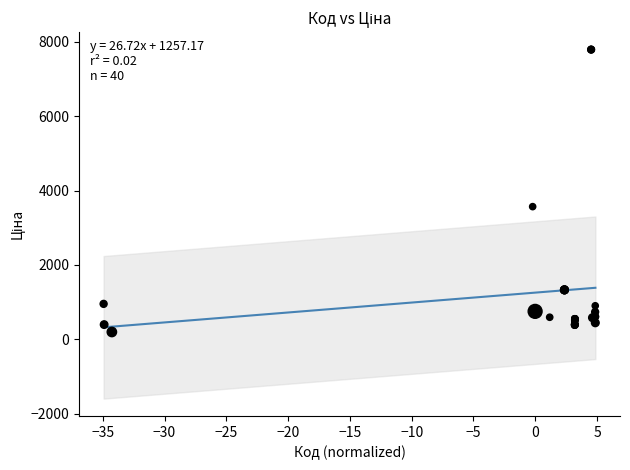

What Y value in the scatter plot is closest to 3995?

3569.6